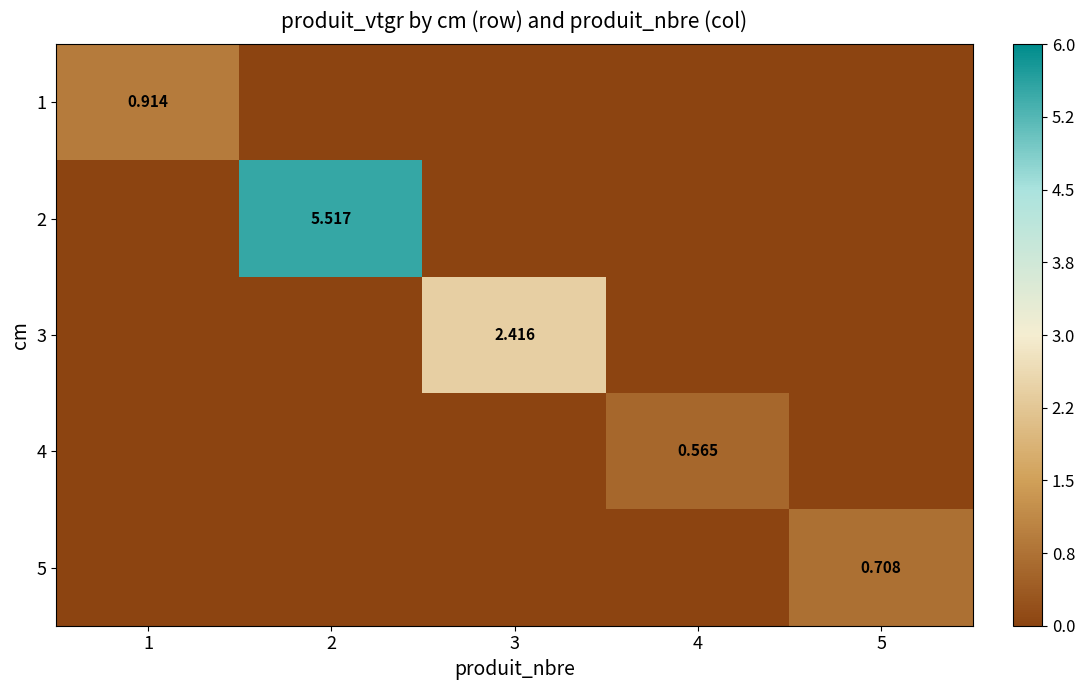

At how many categories does at least one series exceed 0?

5